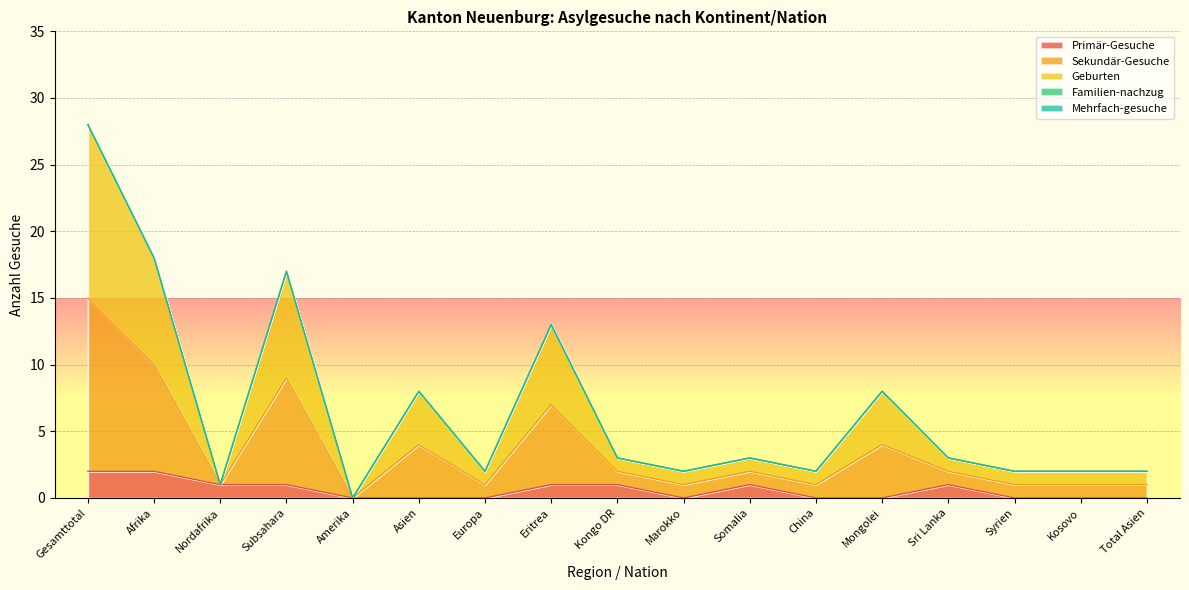

Does the chart display data point markers on the line(s)?

No